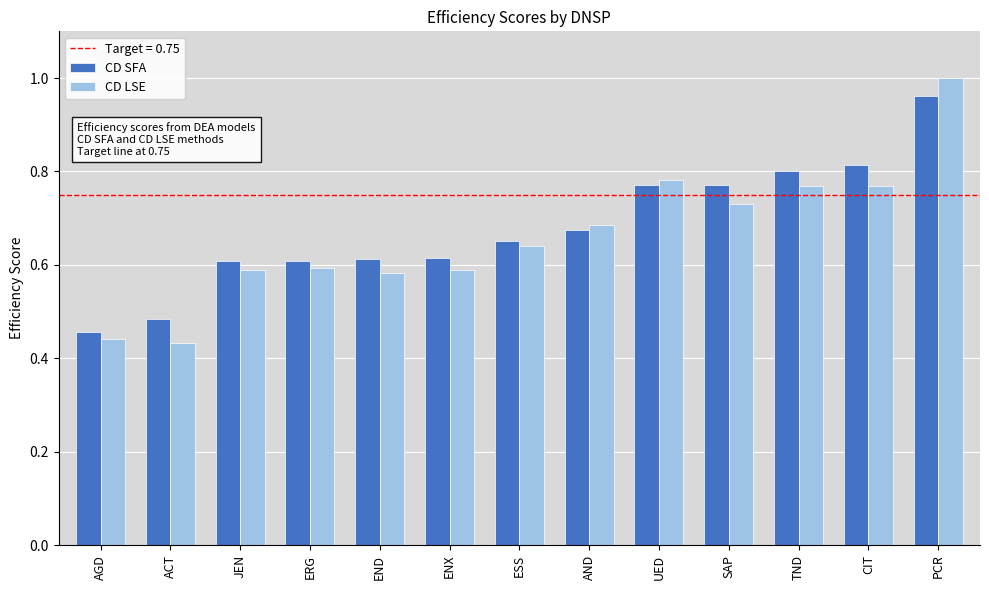

What is the difference between the second highest and second lowest values in the CD SFA series?

0.3